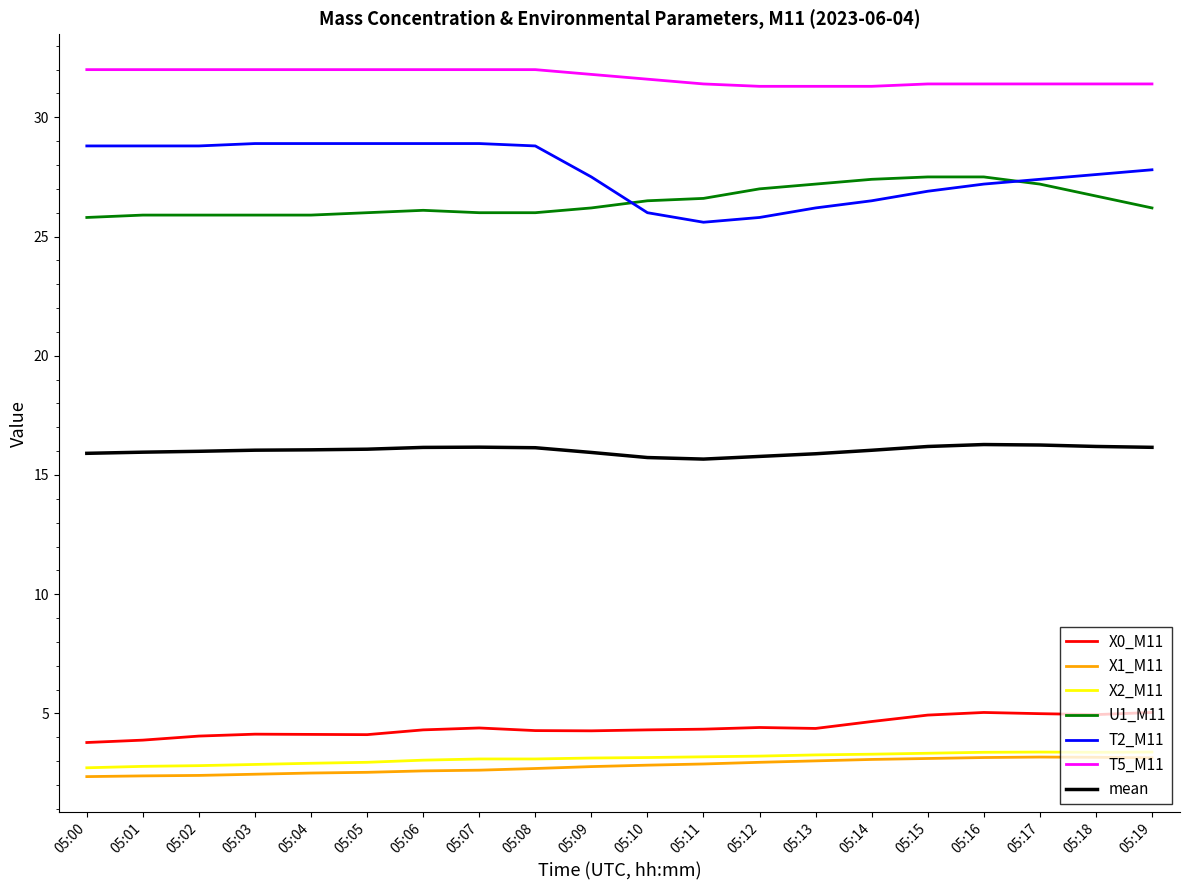

What is the difference between the highest and lowest values at 05:11?

28.5